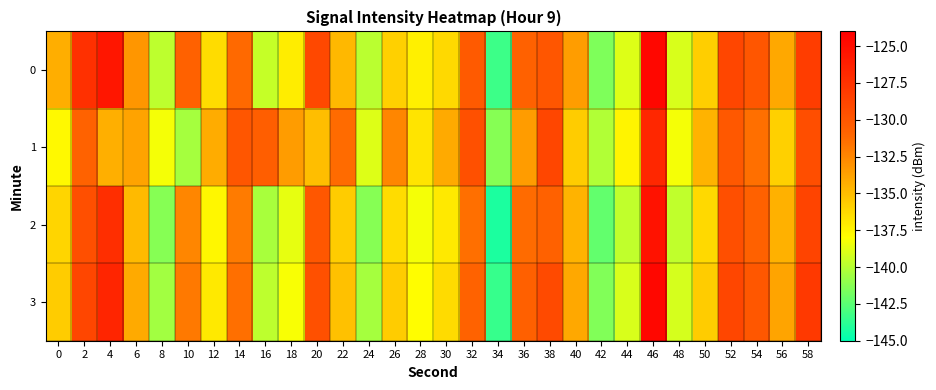

Reading left to right, transcribe all the data shown in this chart.

0: 0=-134.3	2=-127.4	4=-125.6	6=-133.3	8=-139.8	10=-130.7	12=-136.4	14=-131.2	16=-139.6	18=-137.2	20=-129.0	22=-134.8	24=-139.8	26=-135.8	28=-137.3	30=-136.3	32=-130.2	34=-143.3	36=-130.7	38=-130.0	40=-133.6	42=-141.5	44=-138.9	46=-124.5	48=-139.1	50=-135.7	52=-128.9	54=-130.0	56=-134.0	58=-128.2
1: 0=-137.8	2=-130.8	4=-134.4	6=-133.8	8=-138.2	10=-140.5	12=-134.2	14=-129.9	16=-130.5	18=-133.5	20=-135.0	22=-131.2	24=-138.9	26=-132.5	28=-136.8	30=-134.1	32=-129.6	34=-141.2	36=-133.5	38=-128.9	40=-135.7	42=-140.1	44=-137.5	46=-126.8	48=-138.2	50=-134.6	52=-130.1	54=-131.5	56=-135.9	58=-129.3
2: 0=-136.1	2=-129.5	4=-127.2	6=-134.9	8=-141.2	10=-132.5	12=-137.7	14=-132.0	16=-140.3	18=-138.7	20=-130.0	22=-135.7	24=-141.2	26=-136.5	28=-138.2	30=-137.0	32=-131.5	34=-144.2	36=-131.2	38=-130.7	40=-134.6	42=-142.2	44=-139.7	46=-125.2	48=-139.7	50=-136.2	52=-129.5	54=-130.7	56=-134.5	58=-128.7
3: 0=-135.7	2=-128.9	4=-126.6	6=-134.1	8=-140.6	10=-131.9	12=-137.0	14=-131.5	16=-139.8	18=-138.1	20=-129.6	22=-135.2	24=-140.5	26=-135.7	28=-137.9	30=-136.3	32=-130.8	34=-143.5	36=-130.6	38=-129.1	40=-134.0	42=-141.5	44=-139.0	46=-124.6	48=-139.1	50=-135.7	52=-128.9	54=-130.0	56=-133.9	58=-128.0